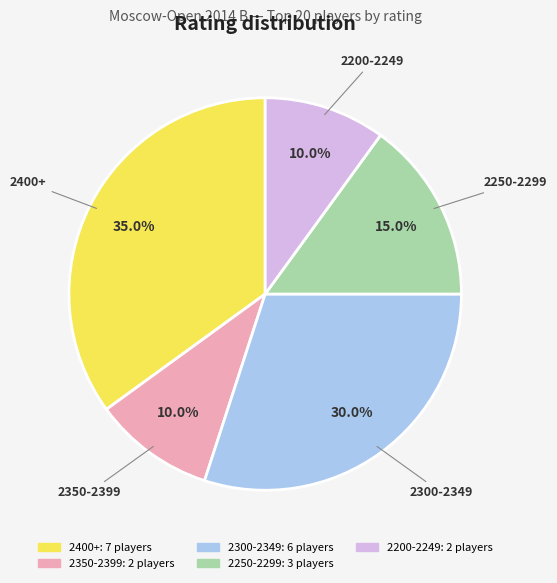

Does any single category account for the majority?

No